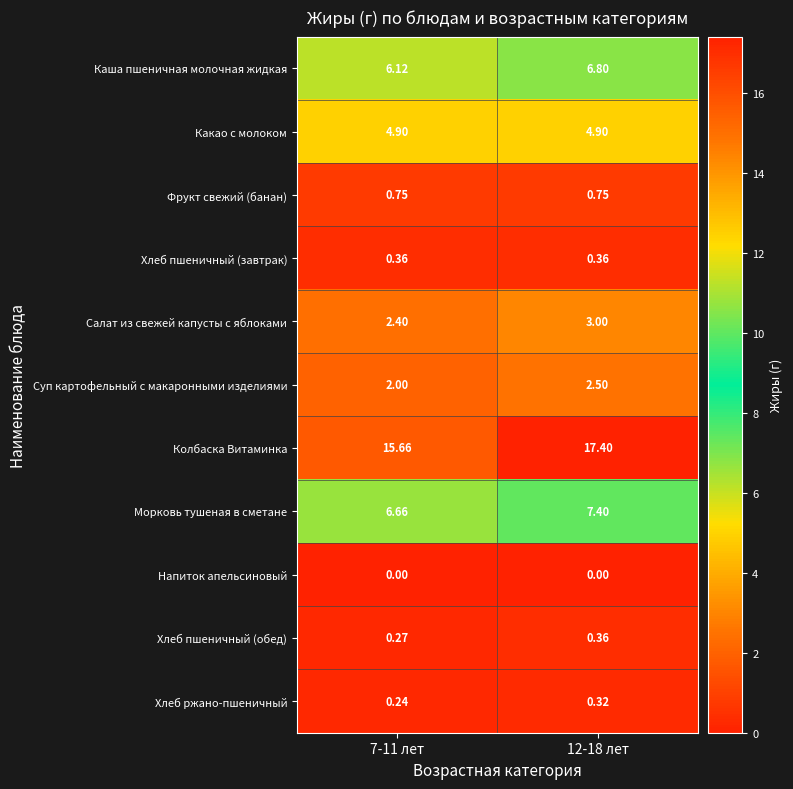

Count the number of data series in this chart.

11